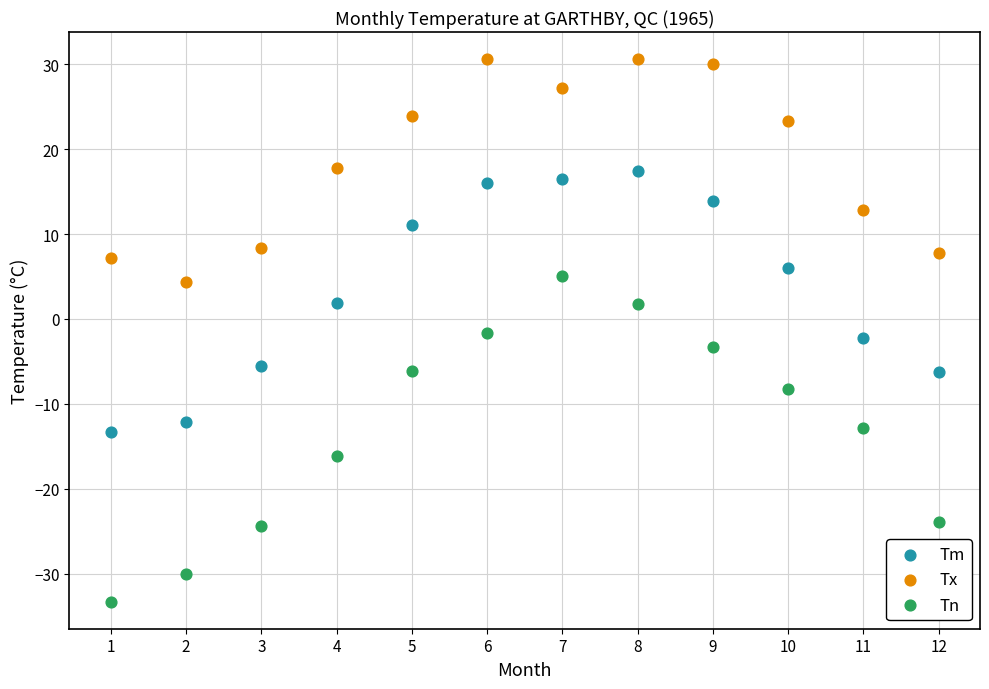

Across all data points, what is the range of X values (max minus min)?

11.0